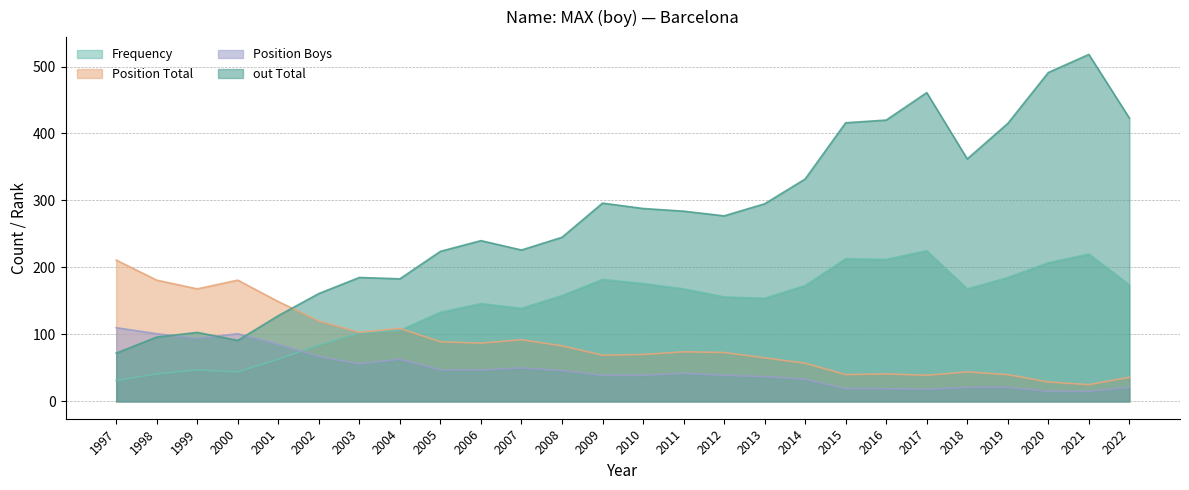

How many distinct data groups are displayed?

4